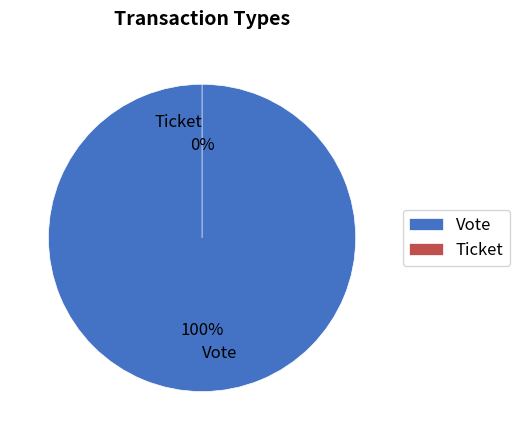

Combined, what portion of the pie is Ticket and Vote?

100.0%